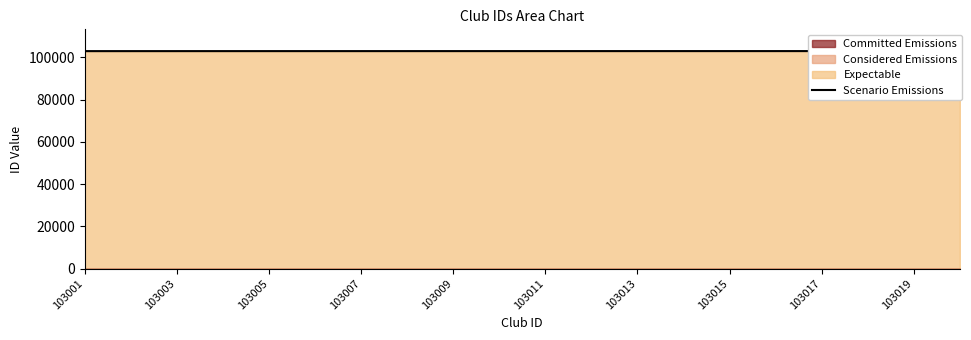

How many values are below 103011?

10